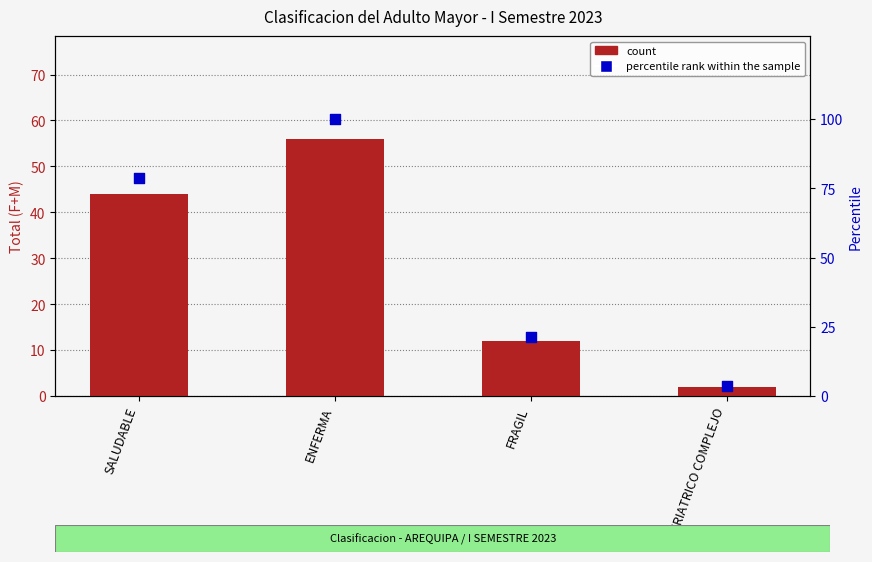

Which series reaches the maximum Y coordinate?

percentile rank within the sample